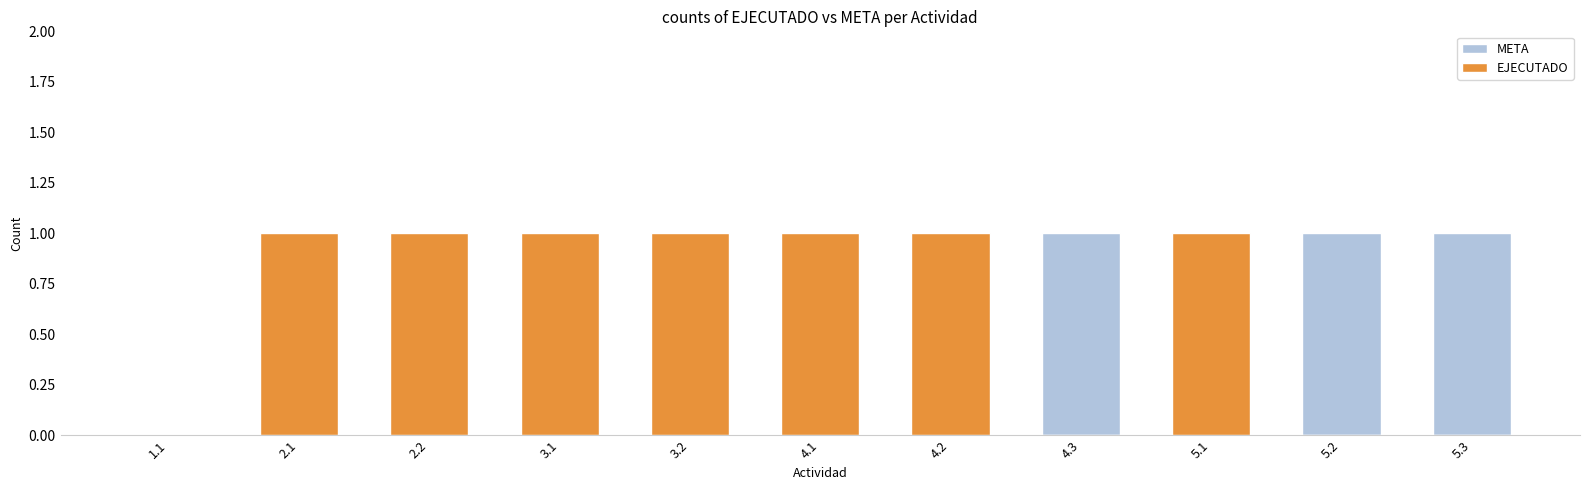

Are the bars horizontal?

No